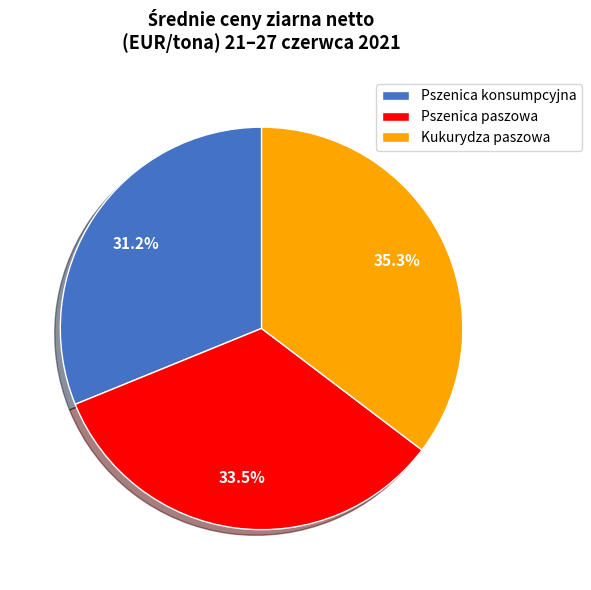

Which slice is the smallest?

Pszenica konsumpcyjna